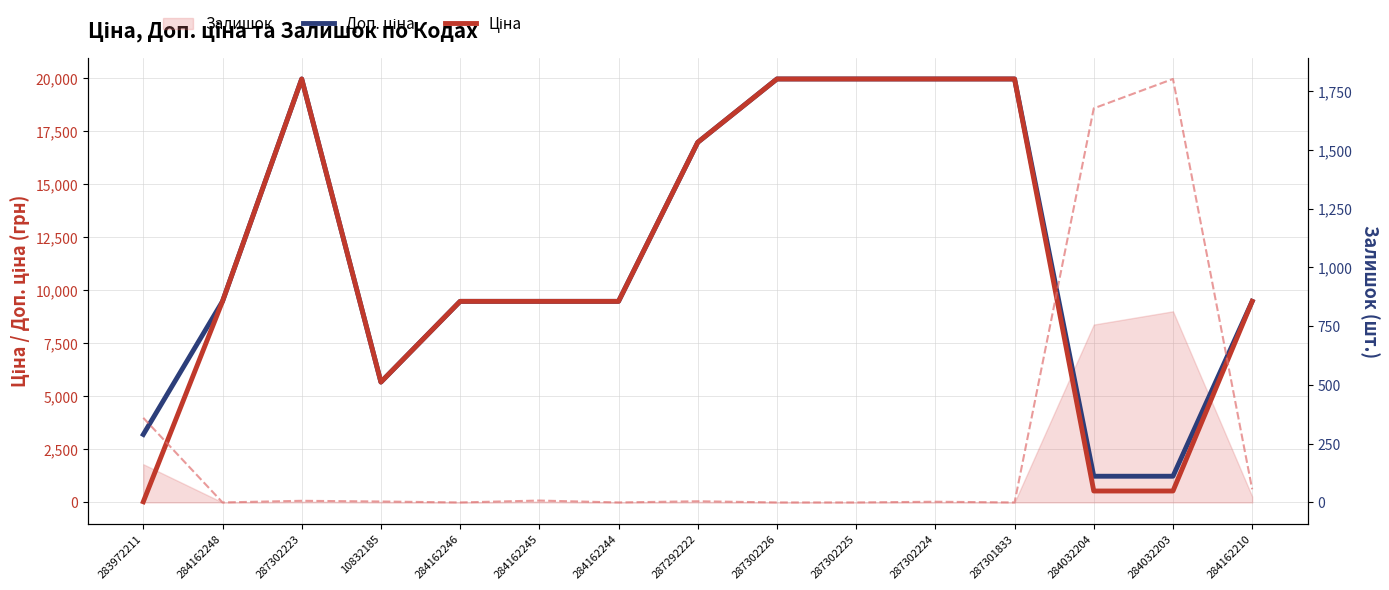

What is the label of the 10th point from the left?

287302225